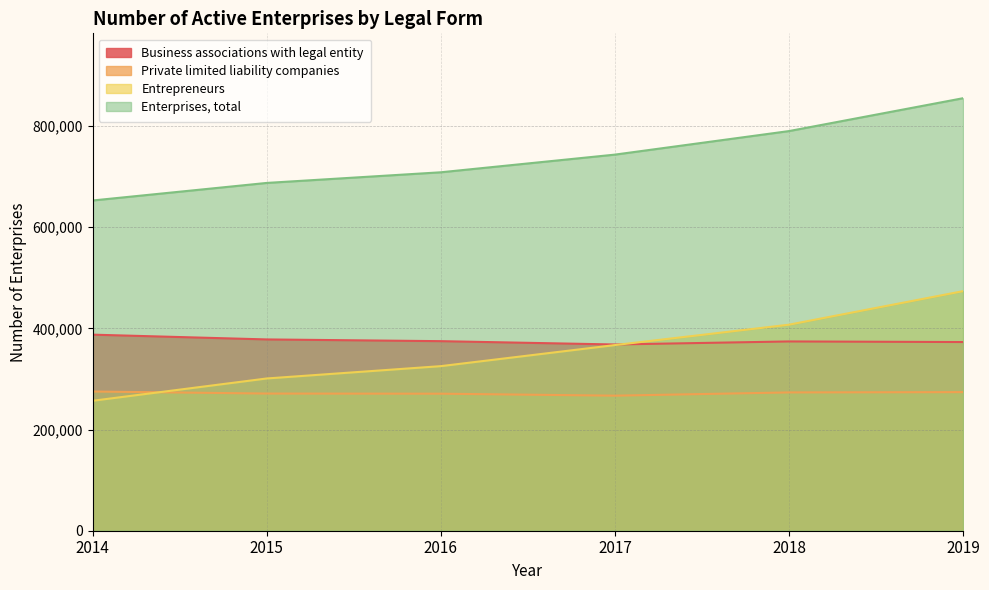

How many lines are shown in the chart?

4